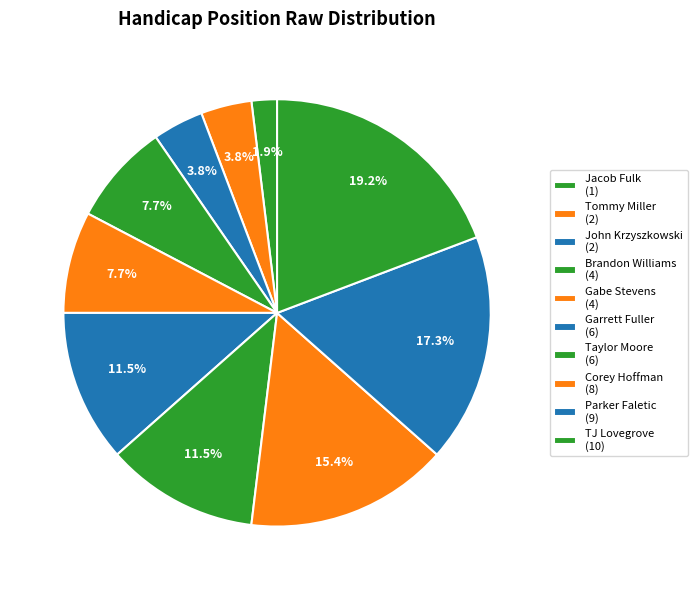

Between Tommy Miller and Gabe Stevens, which is larger?

Gabe Stevens